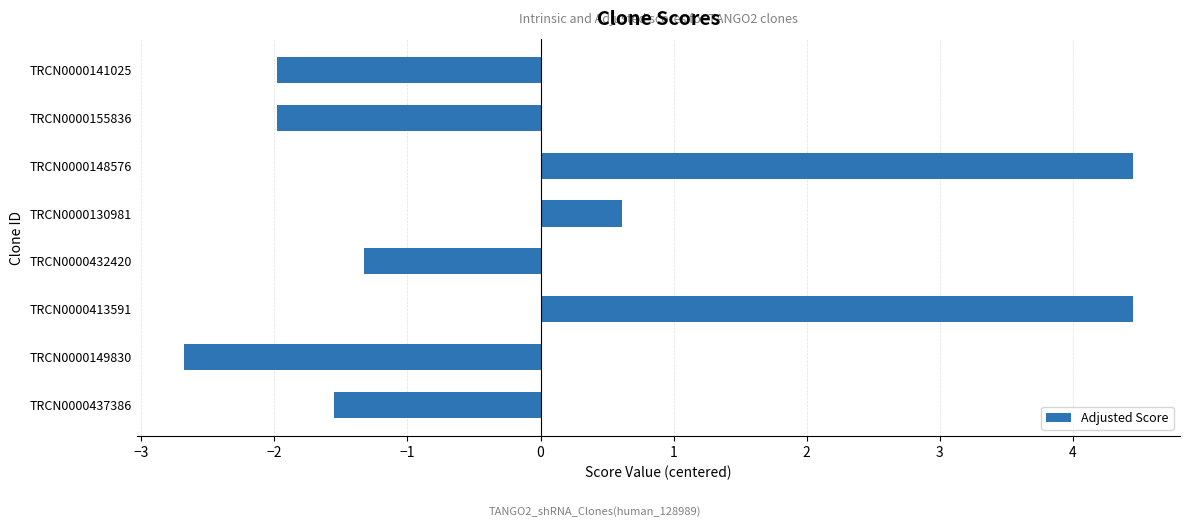

Which label corresponds to the smallest value in the chart?

TRCN0000149830